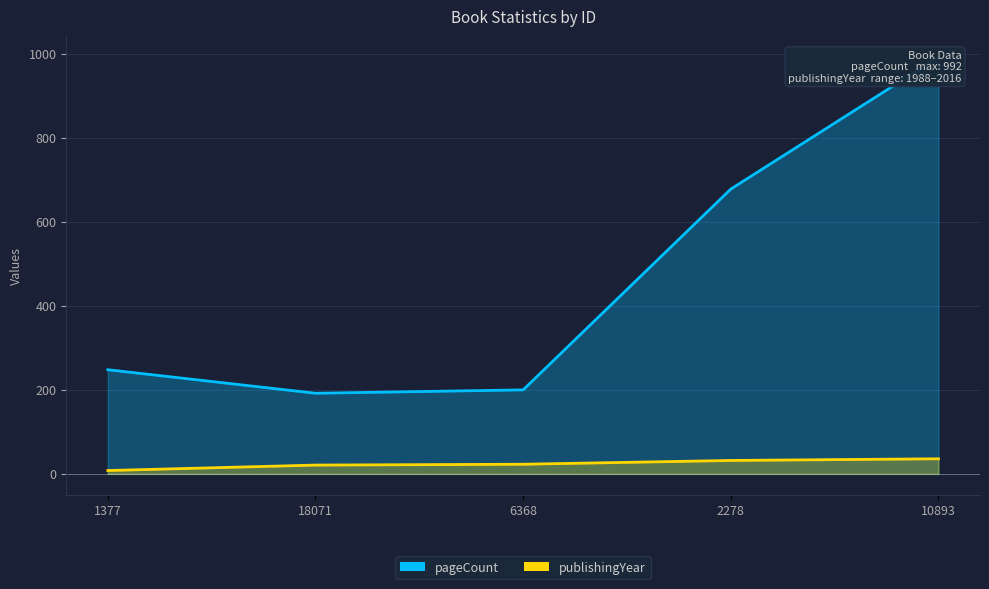

What position from the right is 10893?

1